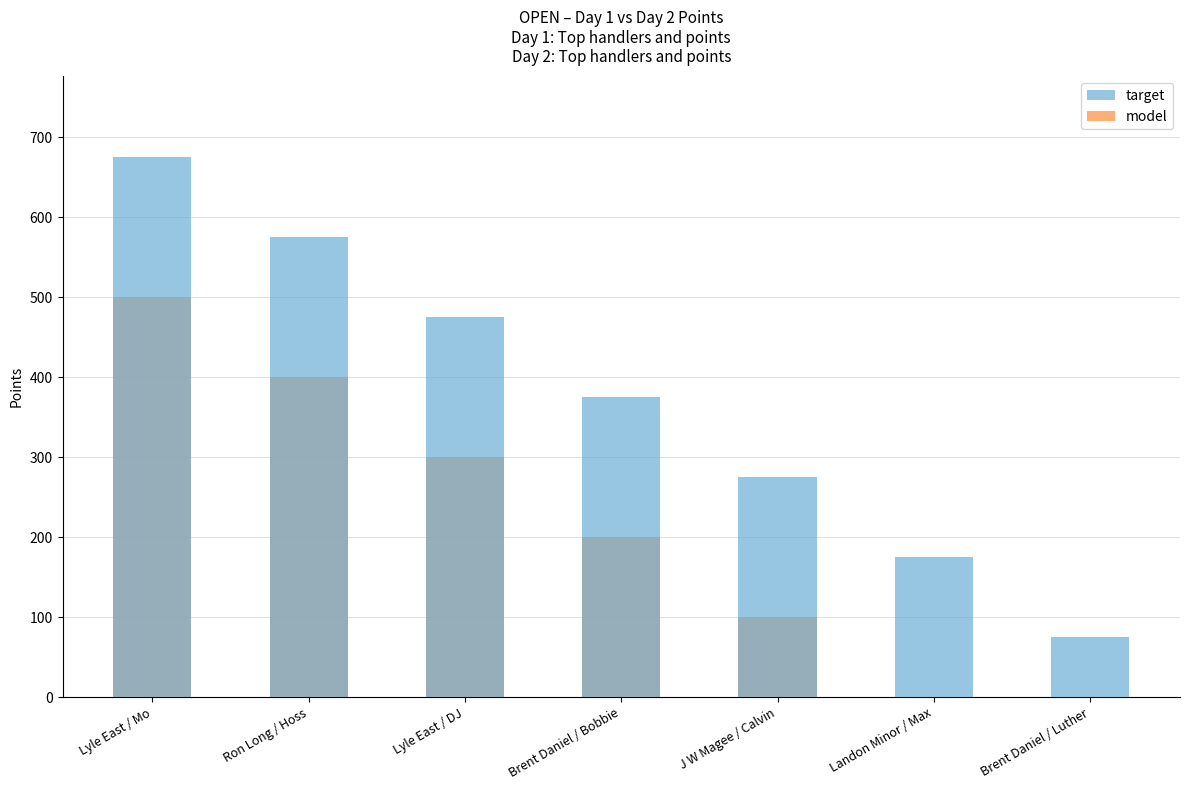

What is the maximum value shown in the chart?

675